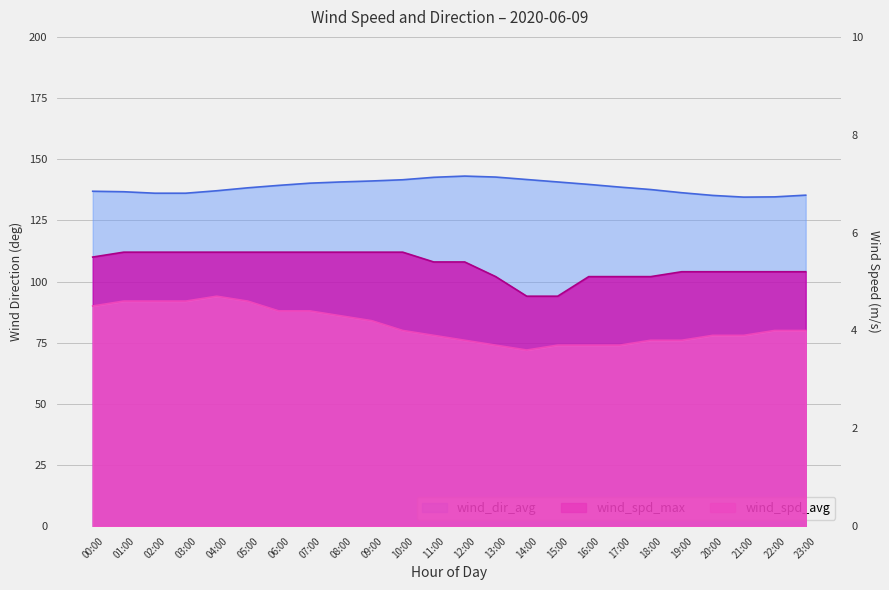

True or false: wind_spd_avg and wind_spd_max intersect in this chart.

False